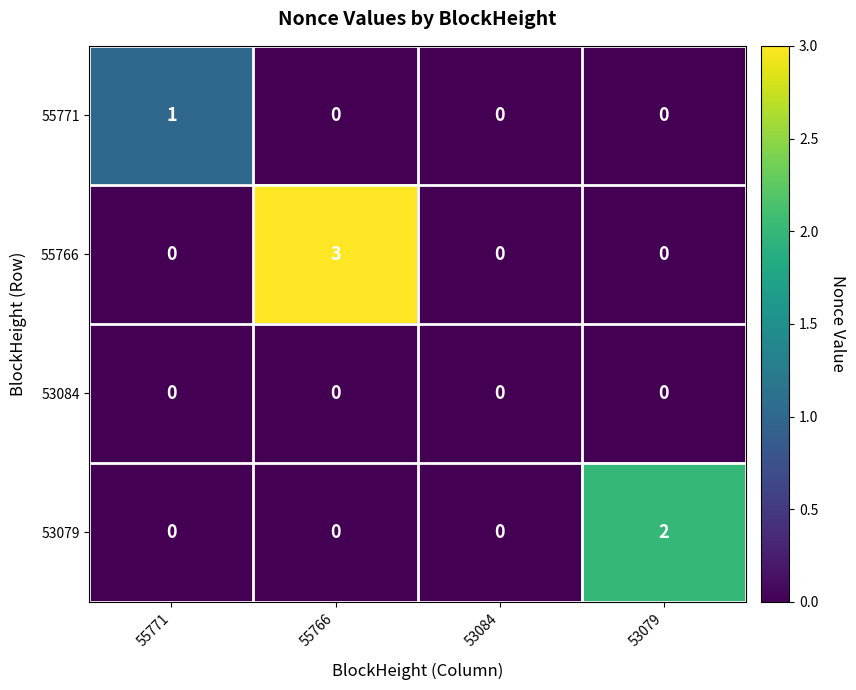

Reading left to right, what are all the values shown in this chart?

55771: 55771=1	55766=0	53084=0	53079=0
55766: 55771=0	55766=3	53084=0	53079=0
53084: 55771=0	55766=0	53084=0	53079=0
53079: 55771=0	55766=0	53084=0	53079=2